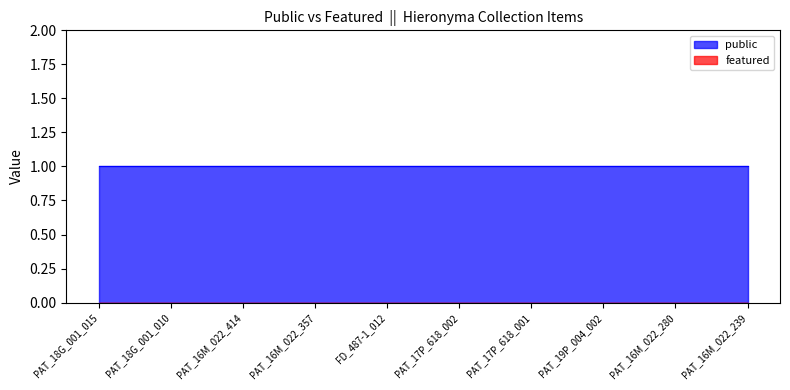

The value of public at FD_487-1_012 is 1. True or false?

True